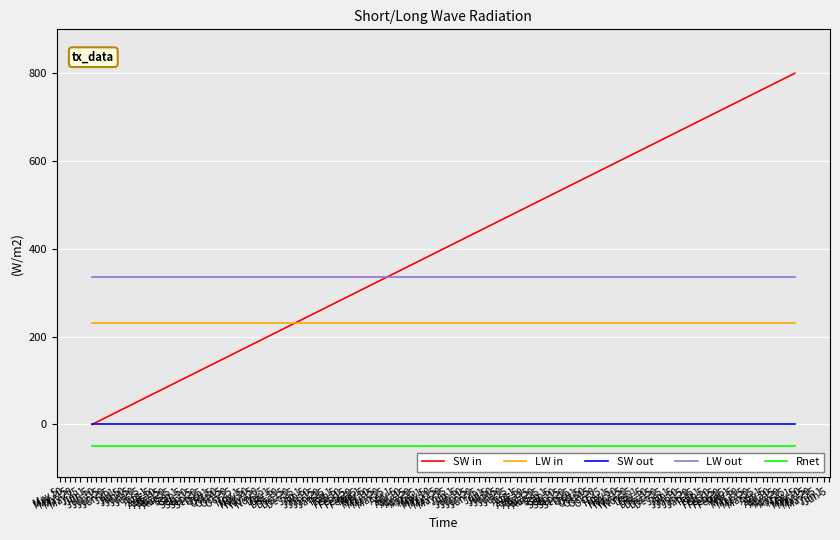

True or false: LW out and SW out intersect in this chart.

False